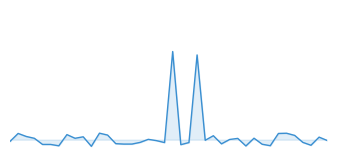

True or false: the data has more than 0 interior local peaks.

True